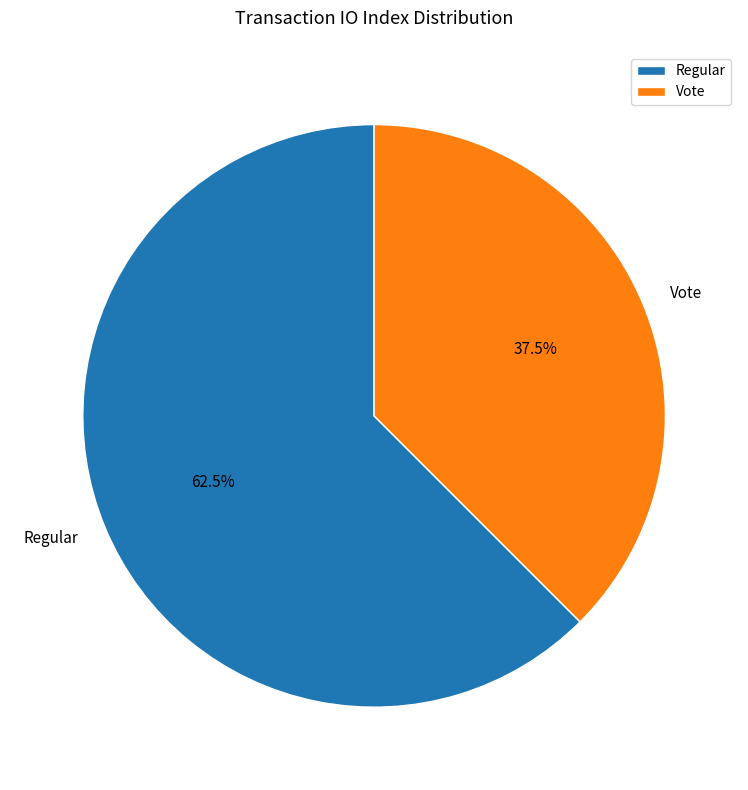

Rank the categories by value from highest to lowest.

Regular, Vote